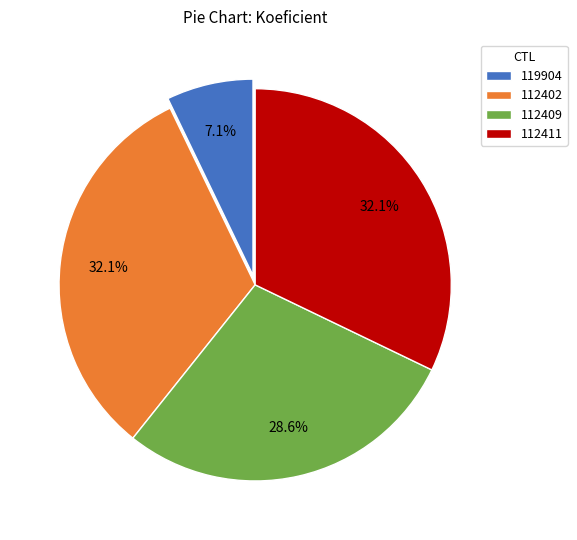

What percentage is the 119904 slice, to the nearest percent?

7%